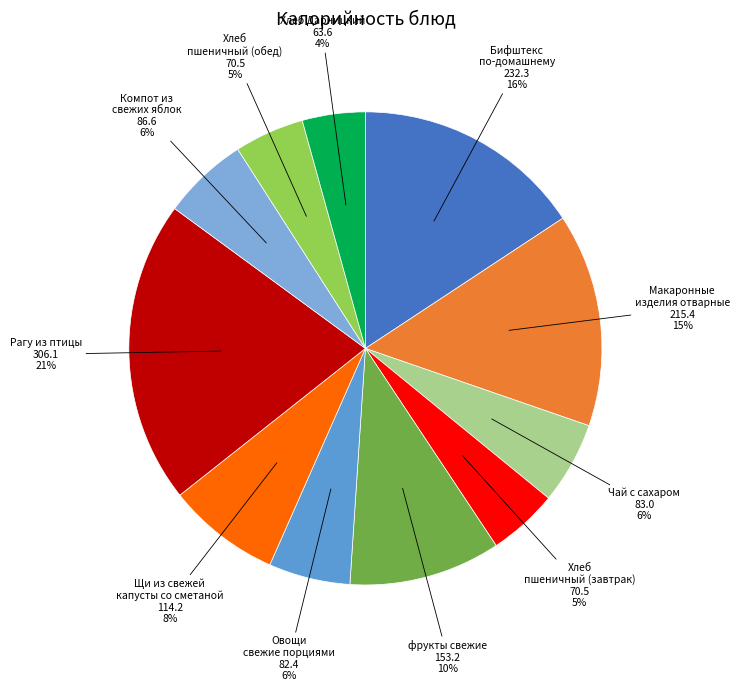

To the nearest percent, what is the combined percentage of Бифштекс по-домашнему and Макаронные изделия отварные?

30%